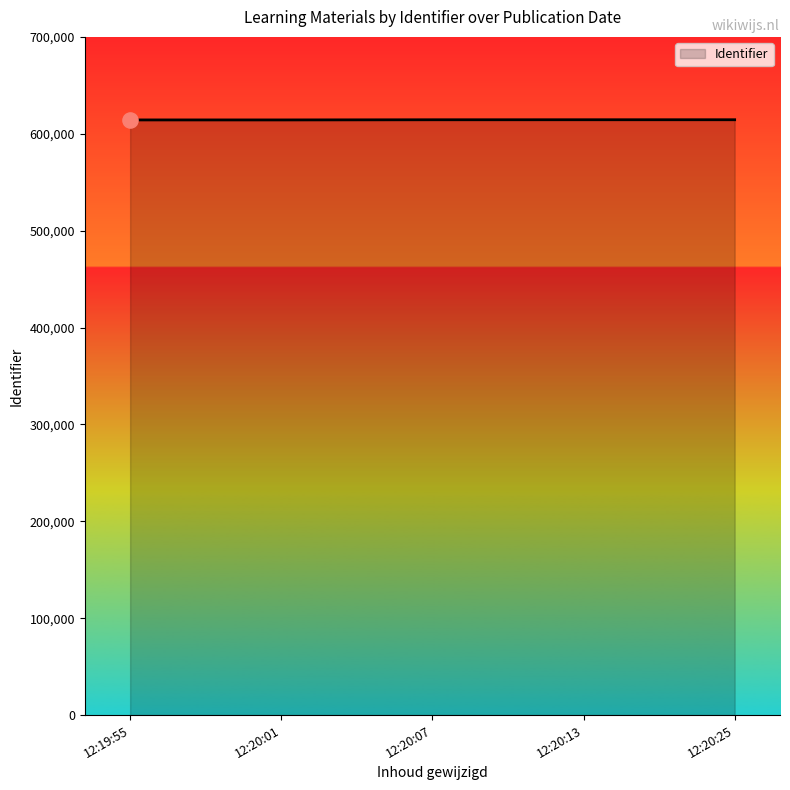

What is the ratio of the value at 12:19:55 to the value at 12:20:25?

1.0